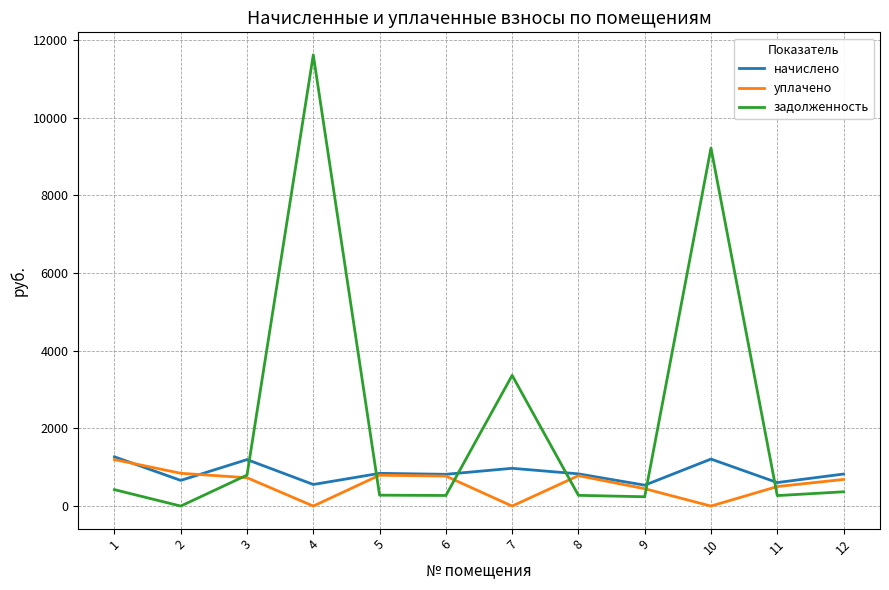

Between which two adjacent categories do задолженность and начислено first intersect?

3 and 4